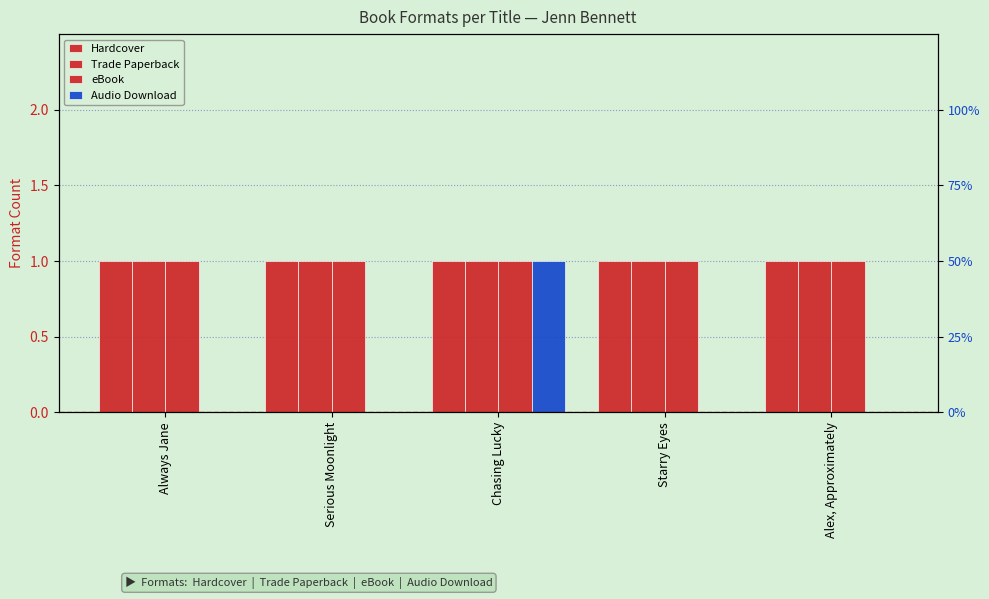

Reading left to right, extract all data points from this chart.

Hardcover: 1	1	1	1	1
Trade Paperback: 1	1	1	1	1
eBook: 1	1	1	1	1
Audio Download: 0	0	1	0	0